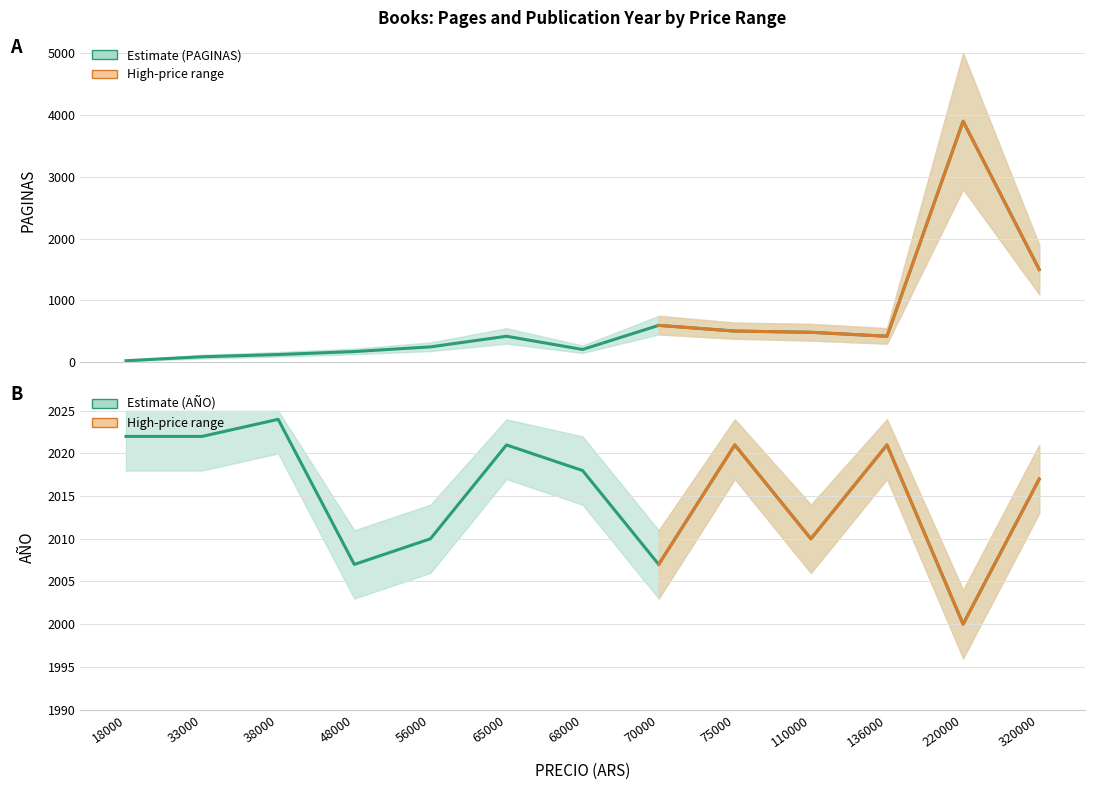

Count the number of data series in this chart.

2